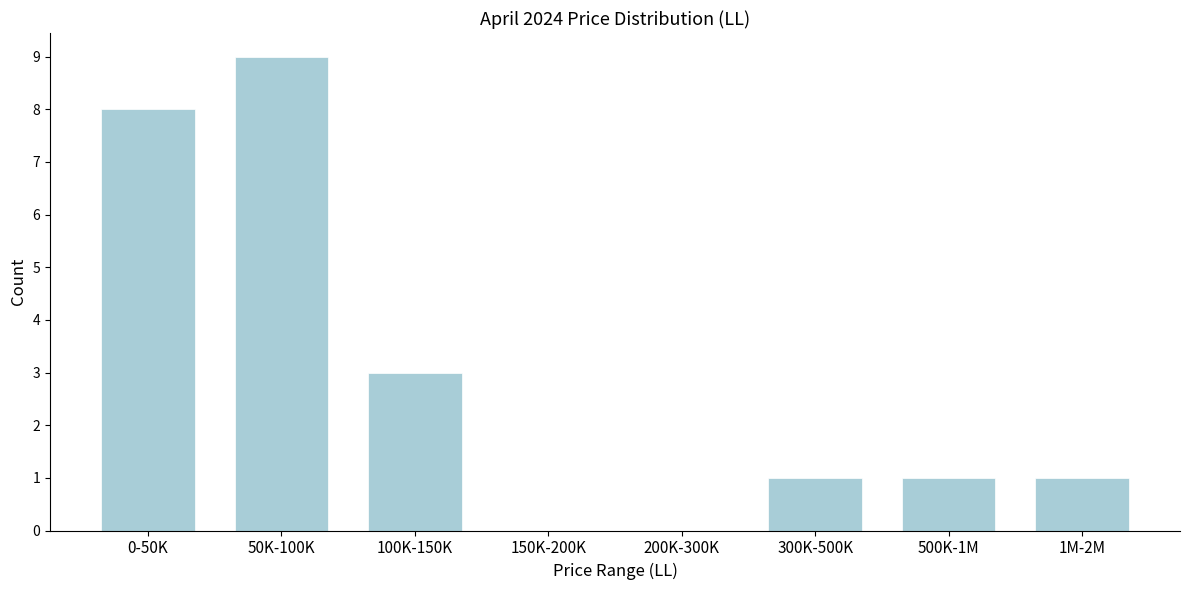

Reading left to right, transcribe all the data shown in this chart.

0-50K=8	50K-100K=9	100K-150K=3	150K-200K=0	200K-300K=0	300K-500K=1	500K-1M=1	1M-2M=1